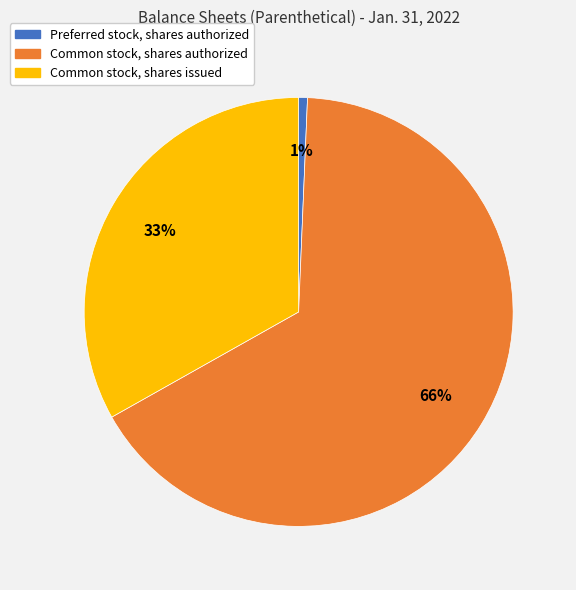

Is it true that Preferred stock, shares authorized is 11% of the pie?

False